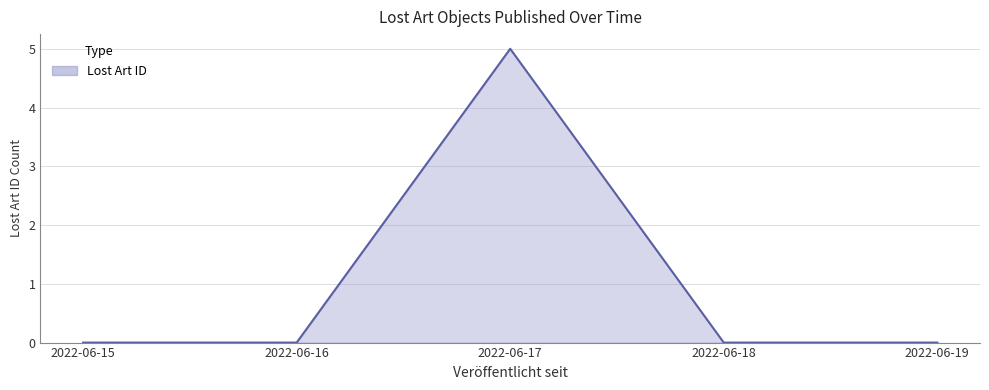

Between 2022-06-19 and 2022-06-17, which is larger?

2022-06-17